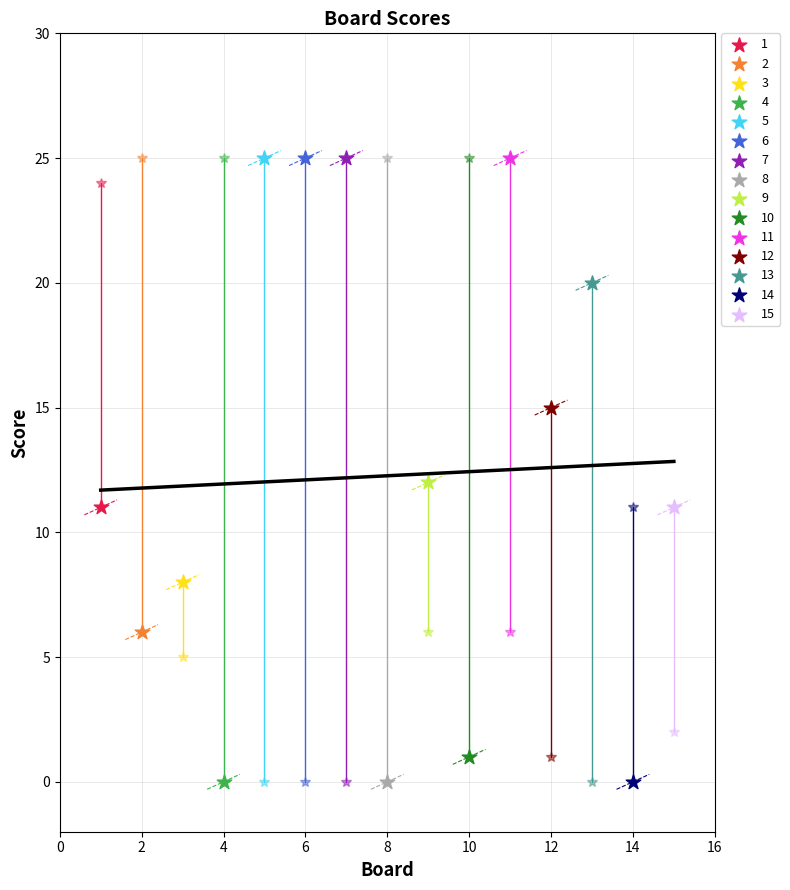

What are all the series names shown in the legend?

1, 2, 3, 4, 5, 6, 7, 8, 9, 10, 11, 12, 13, 14, 15